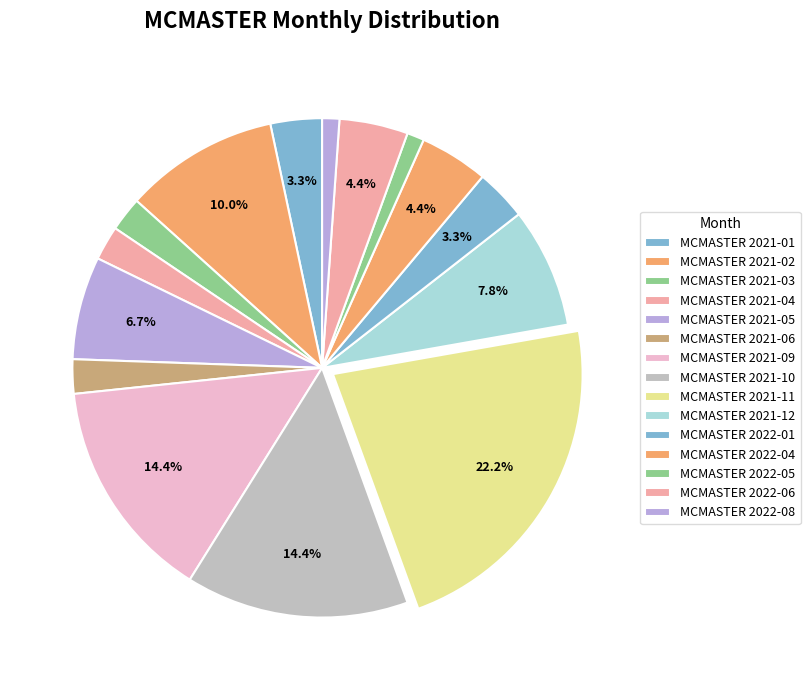

Rank the categories by value from highest to lowest.

2021-11, 2021-09, 2021-10, 2021-02, 2021-12, 2021-05, 2022-04, 2022-06, 2021-01, 2022-01, 2021-03, 2021-04, 2021-06, 2022-05, 2022-08